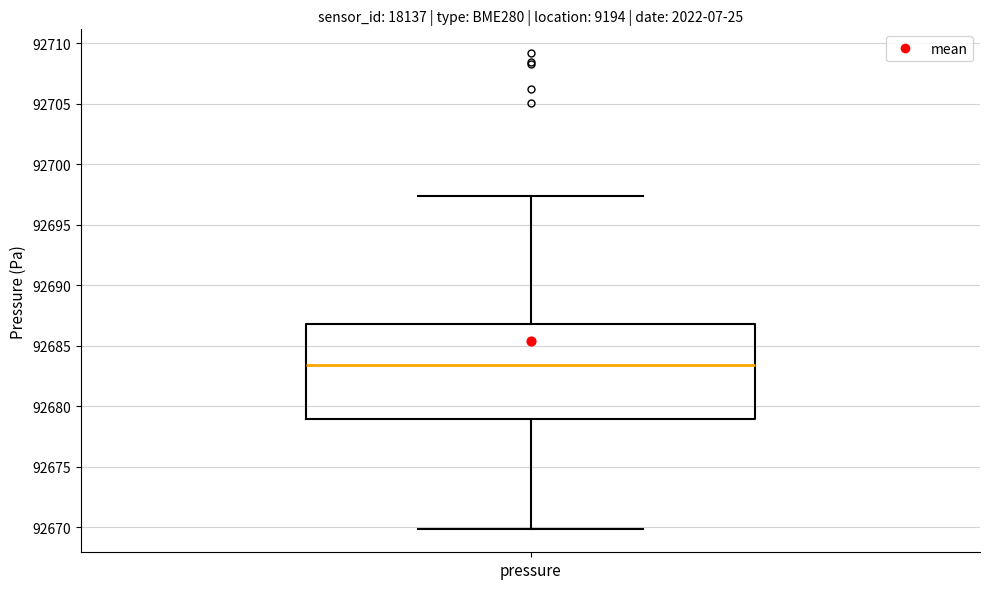

Where does the lower whisker of the box for pressure end on the y-axis? The values are not printed on the chart, so give them approximately, as read against the axis.

92670.0